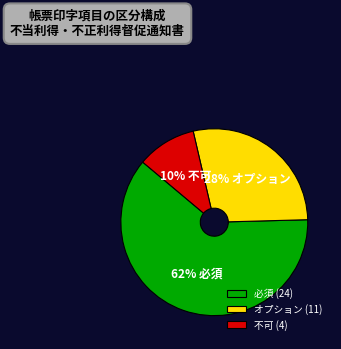

What is the largest slice in the pie chart?

必須